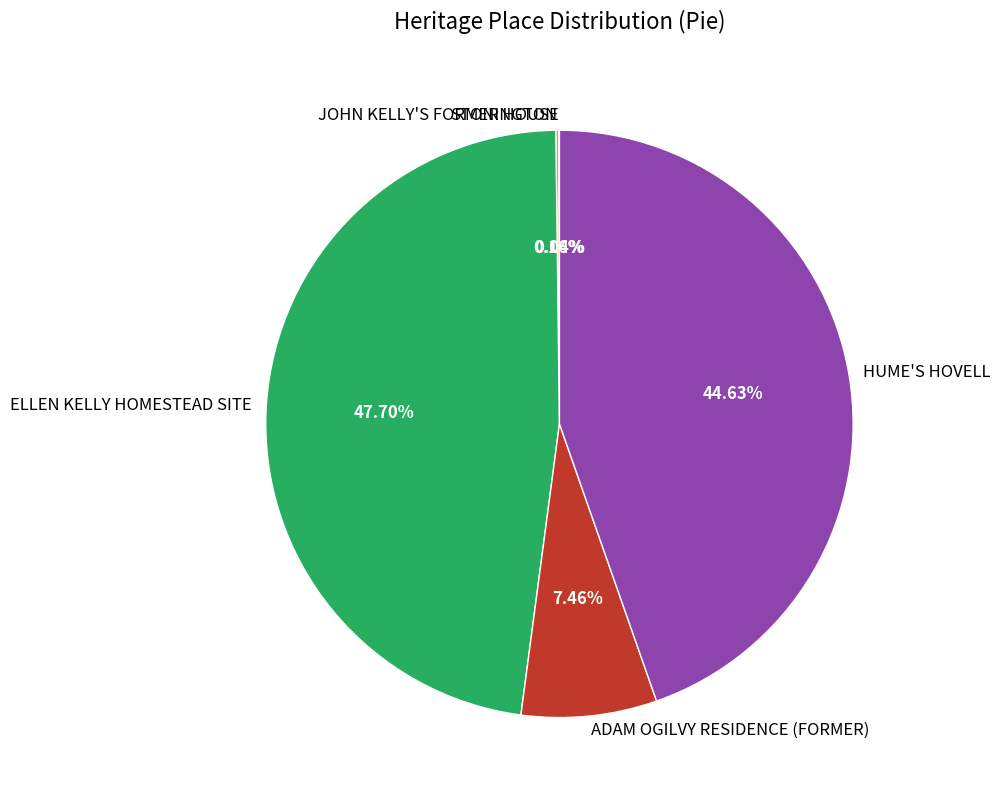

Does any single category account for the majority?

No